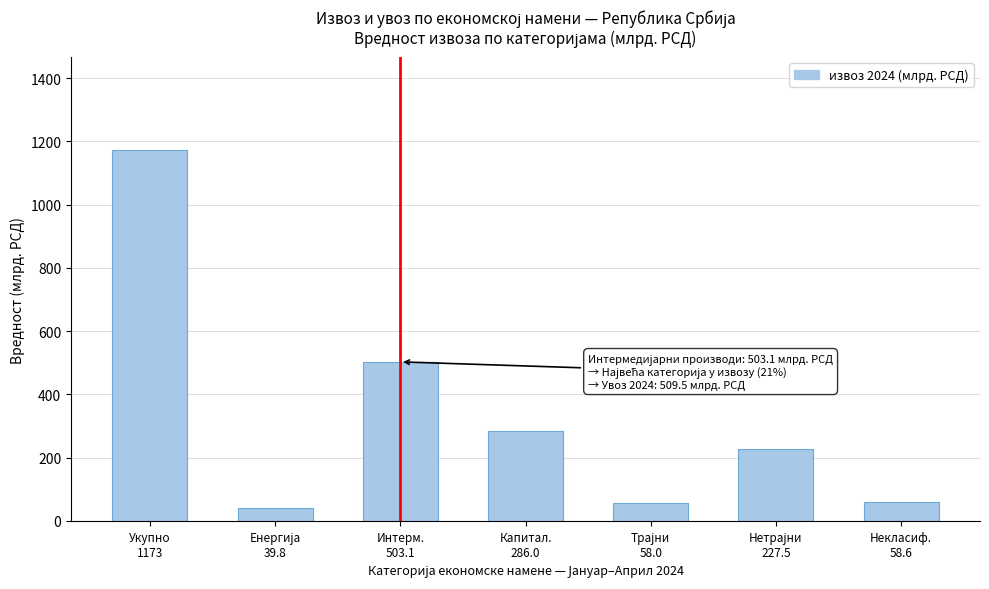

What is the average value?

335.1